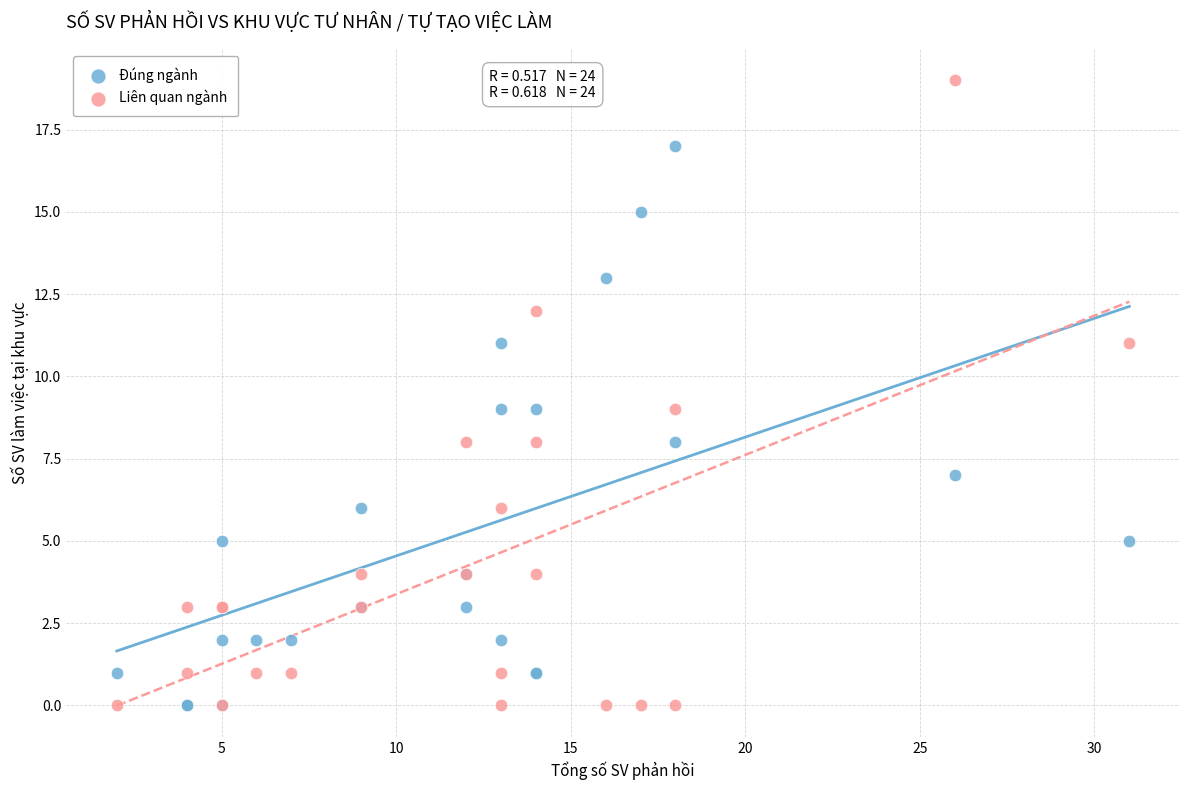

Which series has the largest Y range (max minus min)?

Liên quan ngành